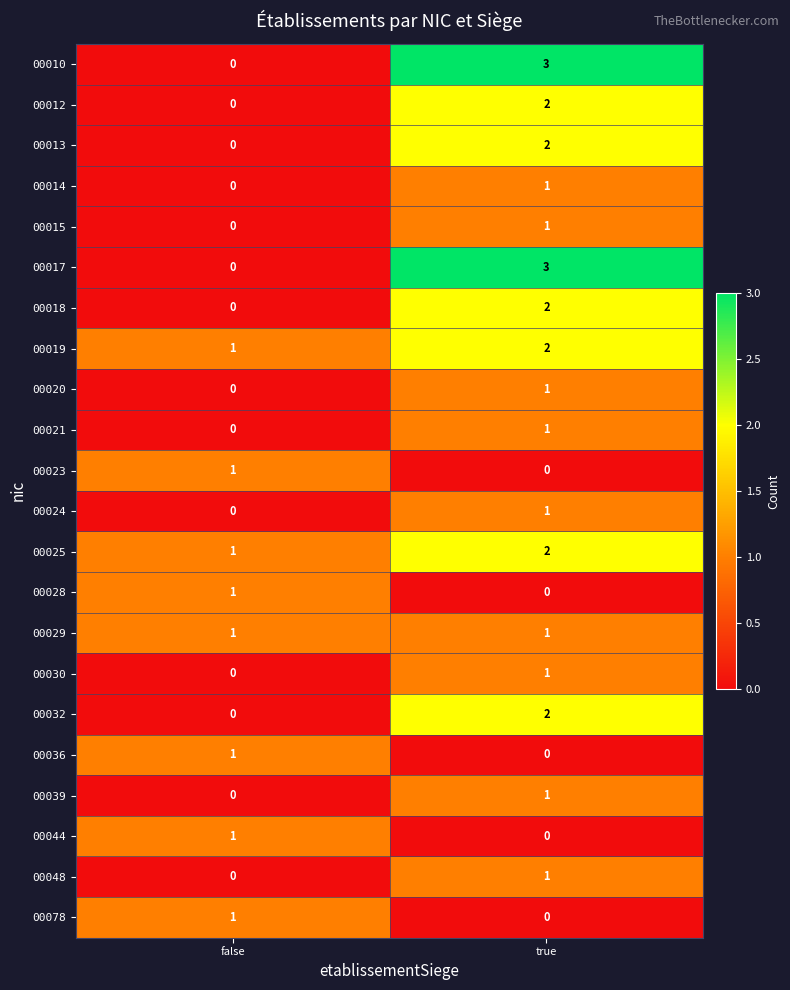

What is the difference between the highest and lowest values at false?

1